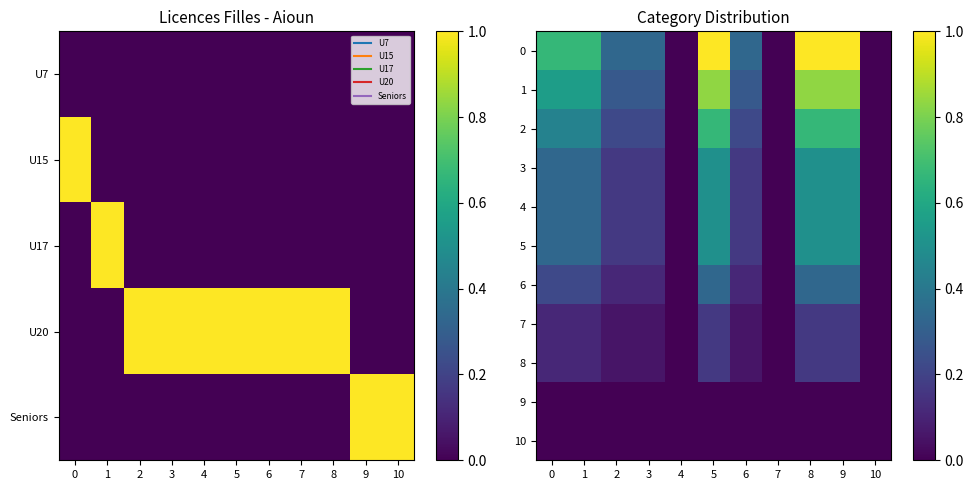

What is the difference between the maximum and minimum values in the 5 series?

0.5